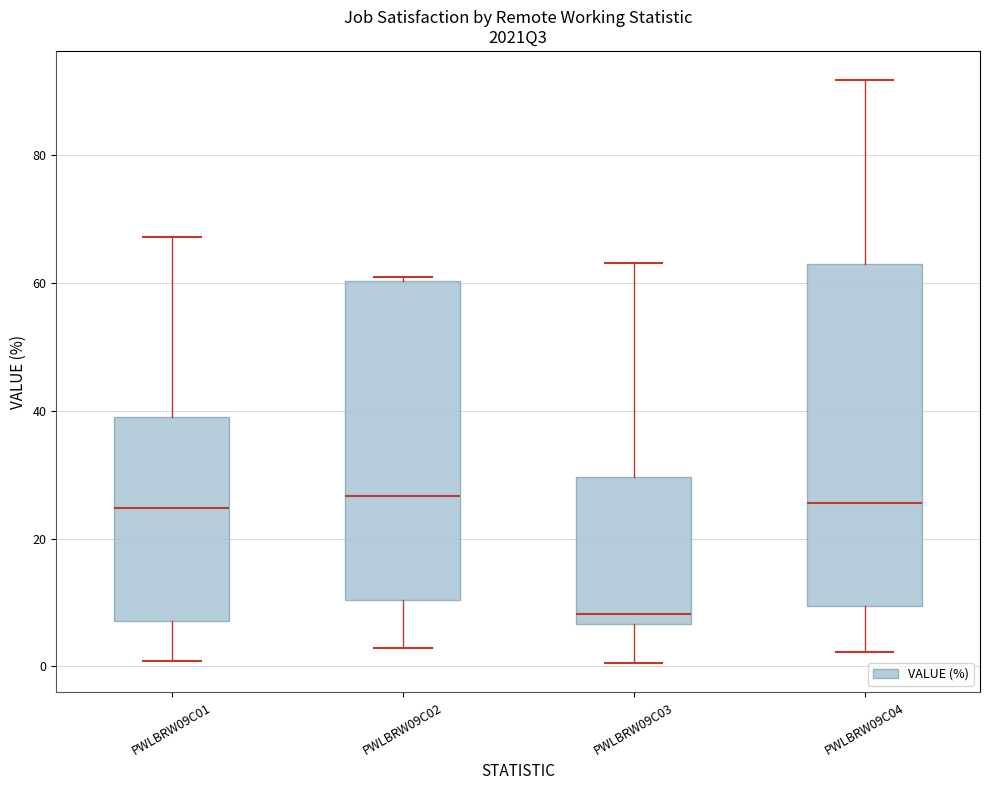

Reading left to right, transcribe this box plot: for each box, give where its median line is, the range the box spans, and where its two whiskers end, as read against the y-axis. The values are not printed on the chart, so give them approximately, as read against the axis.

PWLBRW09C01: median 24, box 8 to 40, whiskers 0 to 68
PWLBRW09C02: median 26, box 10 to 60, whiskers 2 to 62
PWLBRW09C03: median 8, box 6 to 30, whiskers 0 to 64
PWLBRW09C04: median 26, box 10 to 64, whiskers 2 to 92